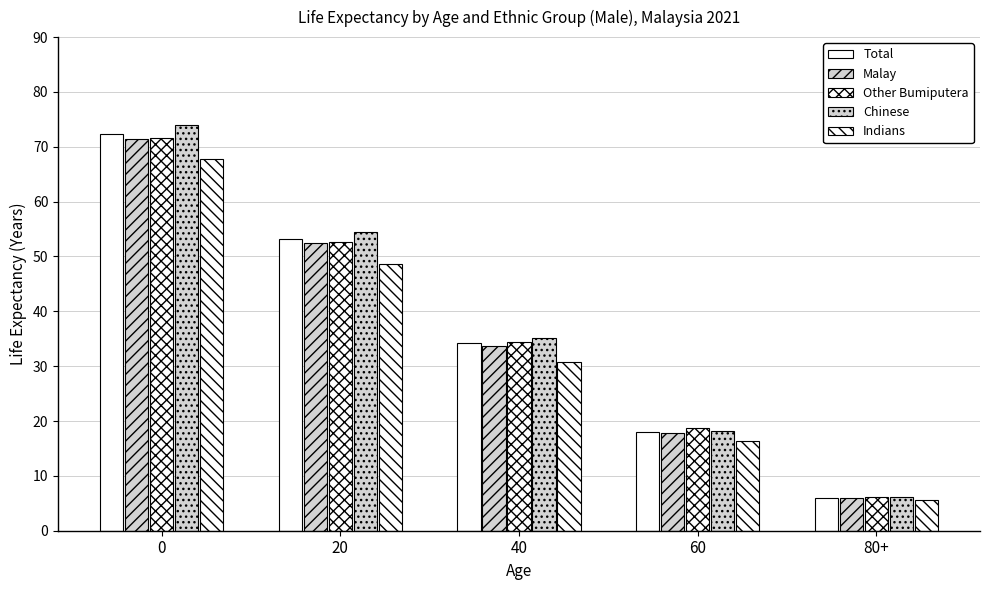

The Chinese series shows 54.4 at 20. True or false?

True